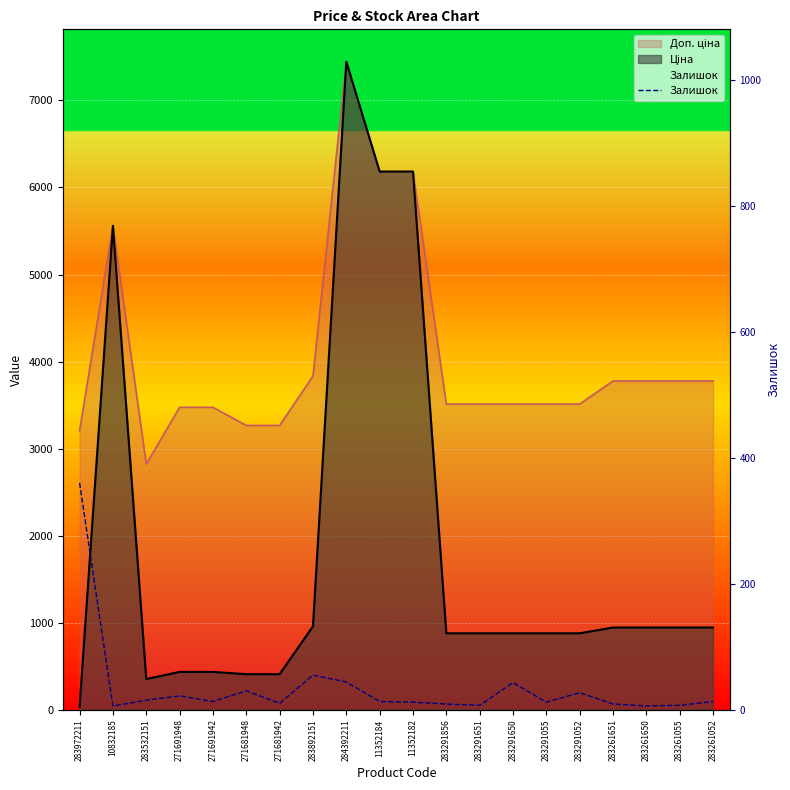

The value at 283291856 is 15. True or false?

False